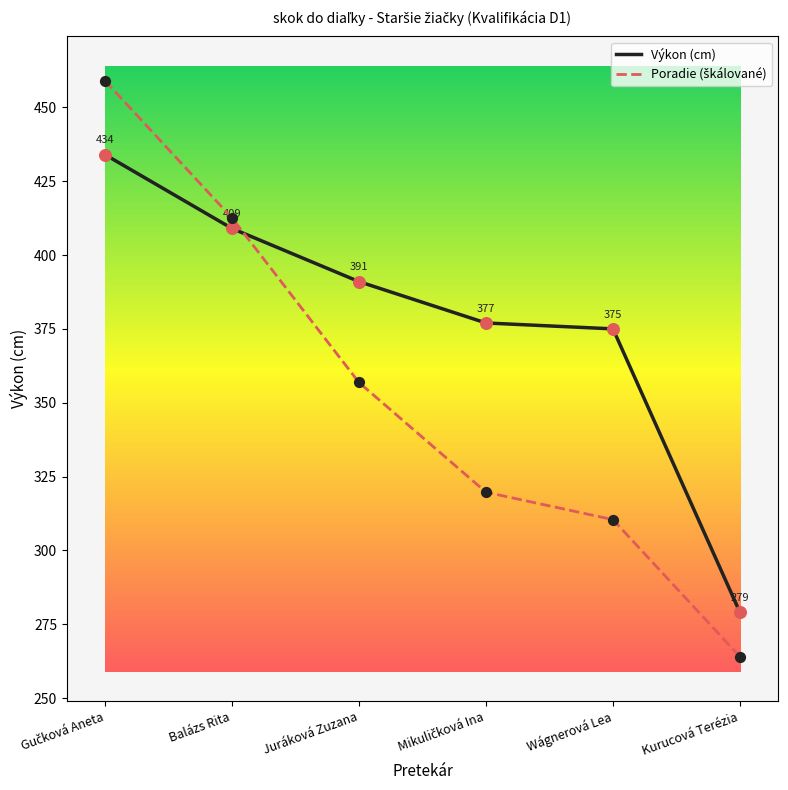

Which series has the largest total across all categories?

Výkon (cm)